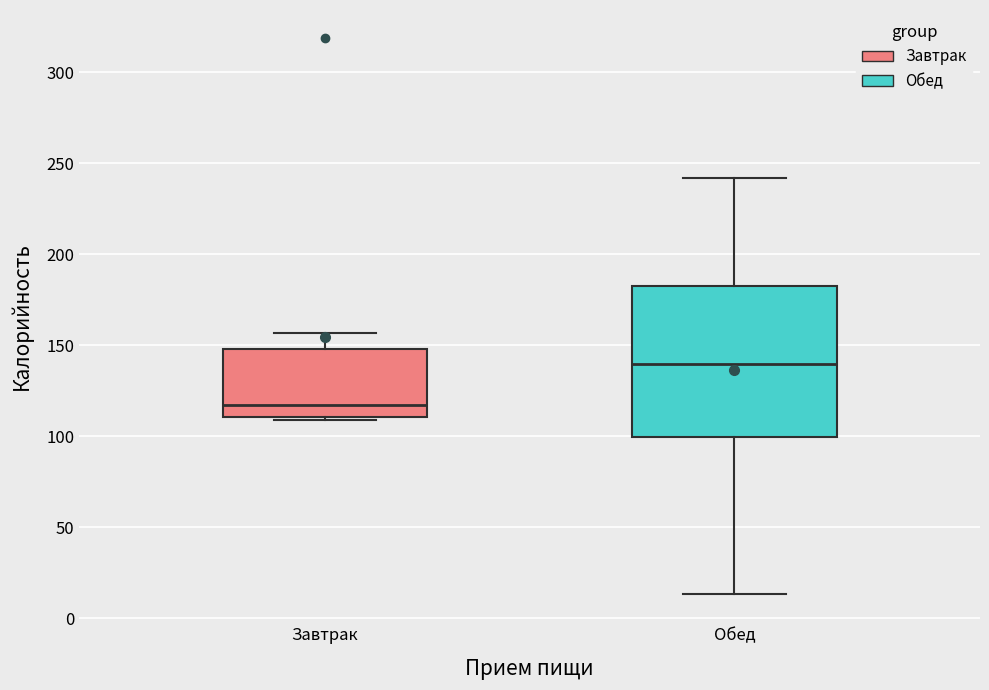

Which box is the tallest, from its lower edge to its upper edge?

Обед